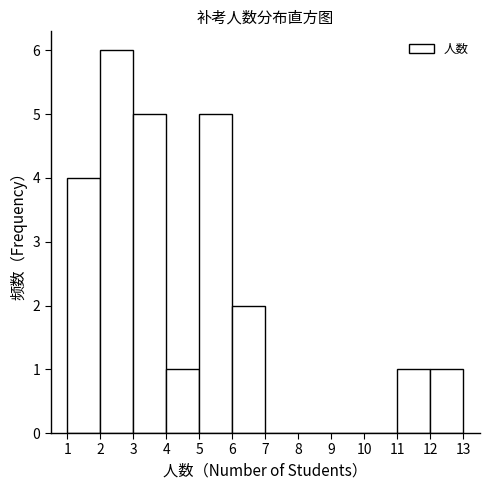

Over which range of the x-axis is the bar tallest?

2 to 3